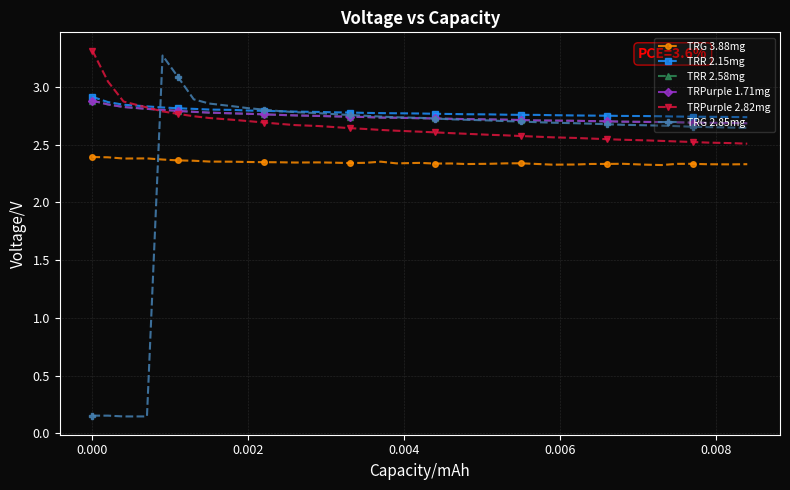

At how many categories does at least one series exceed 1?

39